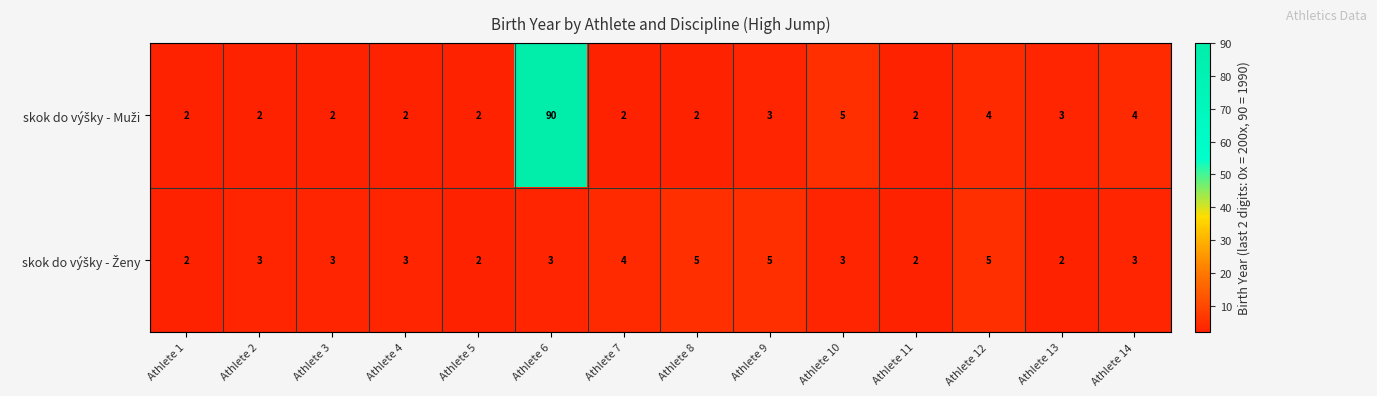

Which label corresponds to the largest value in the chart?

Athlete 6